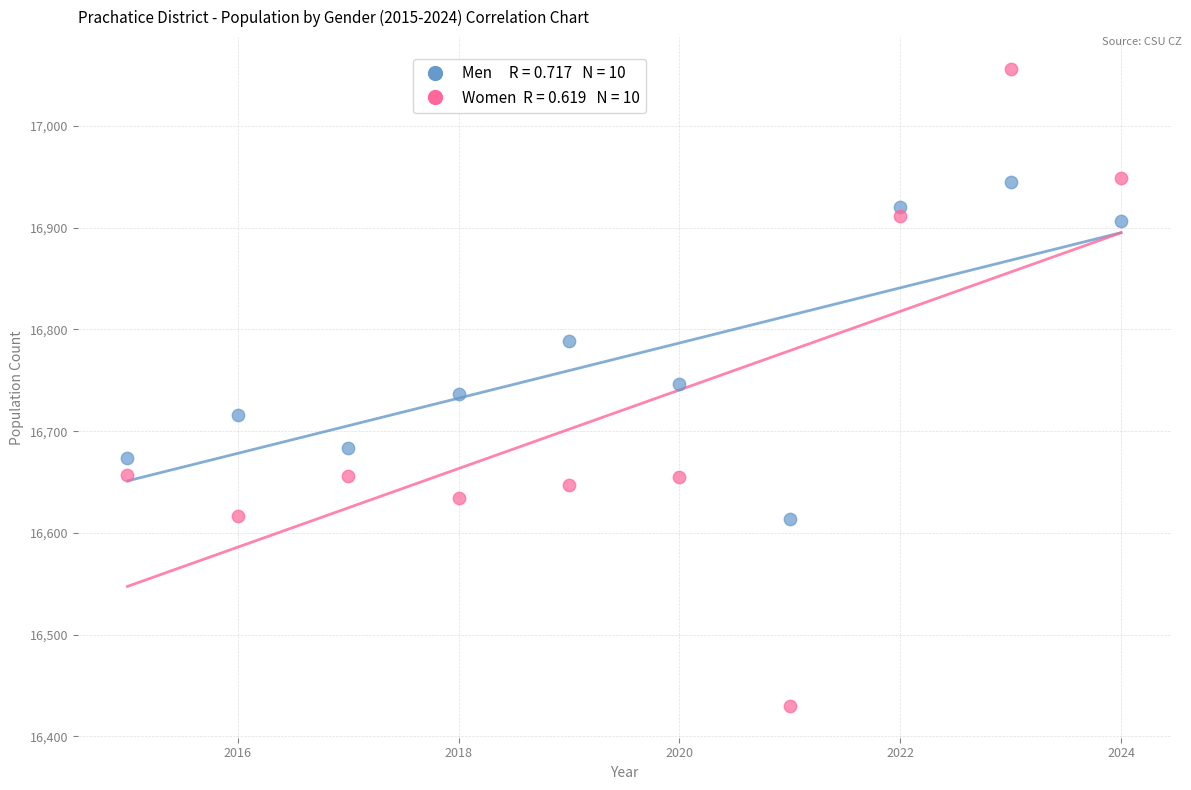

Across all data points, what is the range of X values (max minus min)?

9